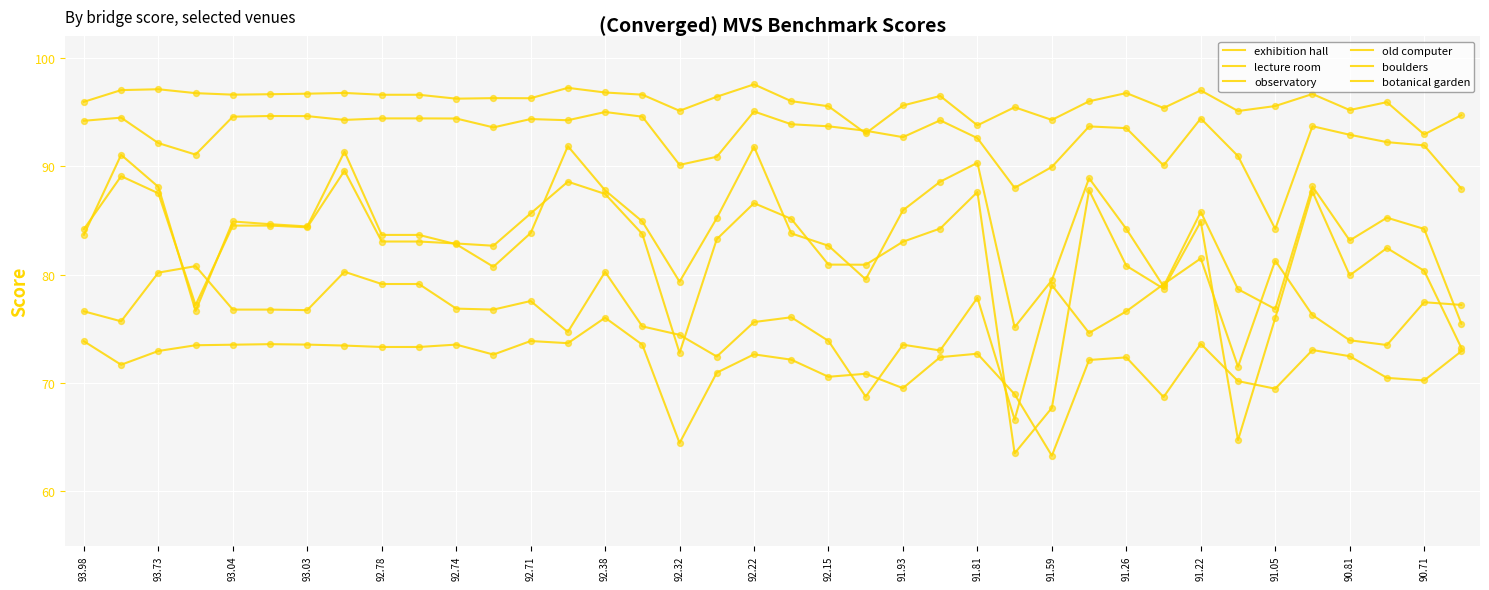

At how many categories does at least one series exceed 89?

38